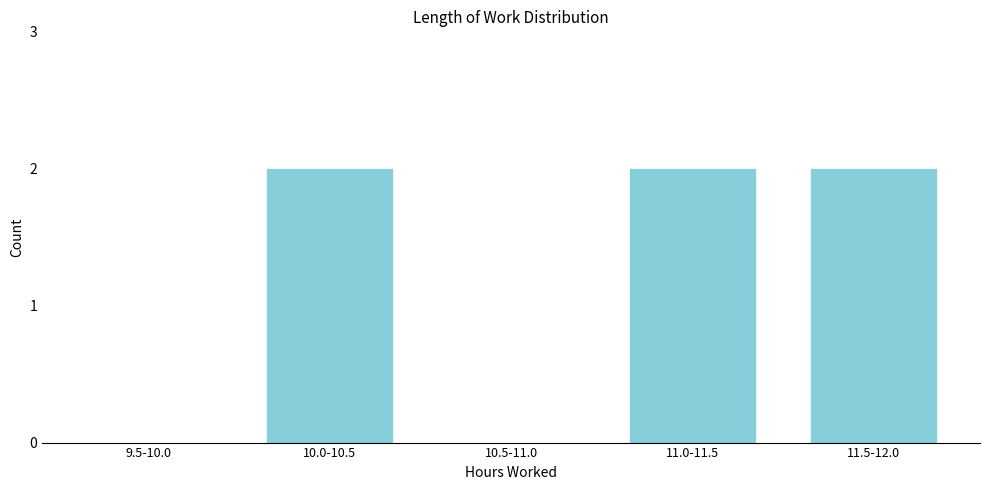

Reading right to left, extract all data points from this chart.

11.5-12.0=2	11.0-11.5=2	10.5-11.0=0	10.0-10.5=2	9.5-10.0=0